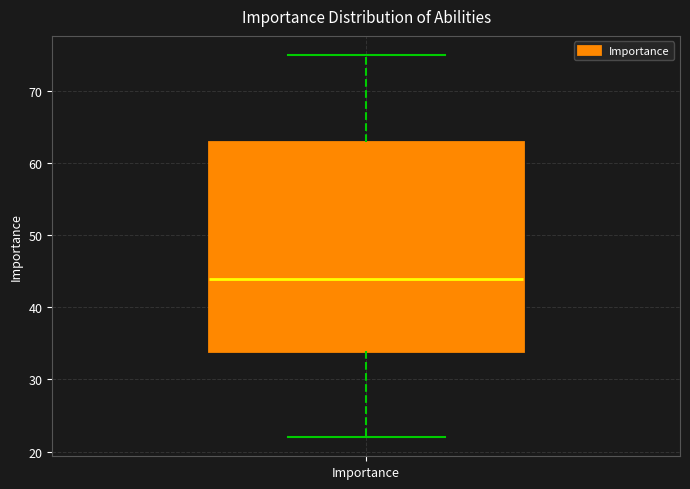

Where does the lower whisker of the box for Importance end on the y-axis? The values are not printed on the chart, so give them approximately, as read against the axis.

22